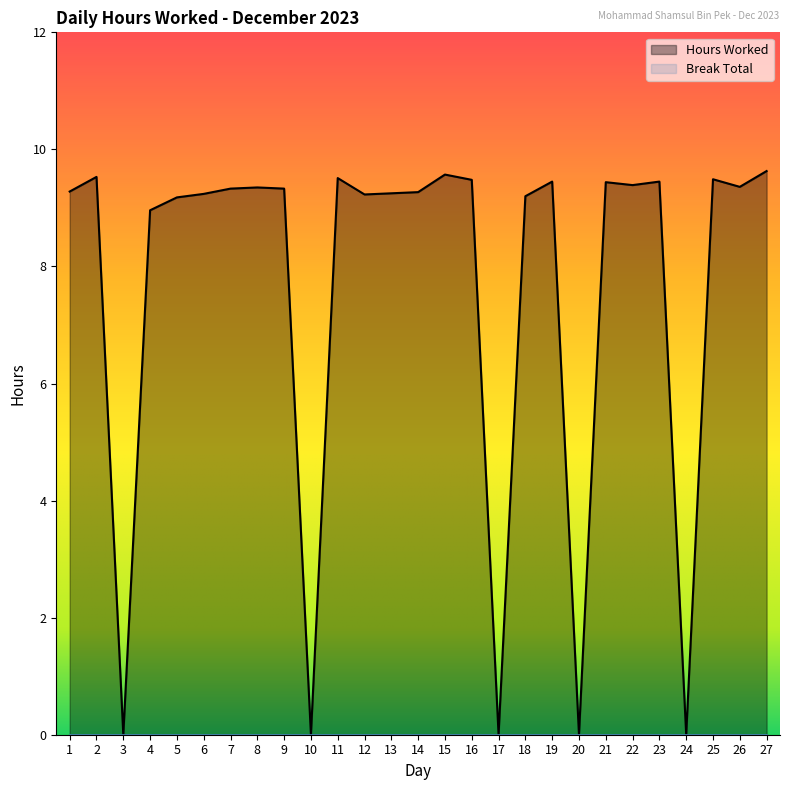

Reading left to right, transcribe all the data shown in this chart.

9.3	9.5	0.0	9.0	9.2	9.2	9.3	9.3	9.3	0.0	9.5	9.2	9.2	9.3	9.6	9.5	0.0	9.2	9.4	0.0	9.4	9.4	9.4	0.0	9.5	9.4	9.6